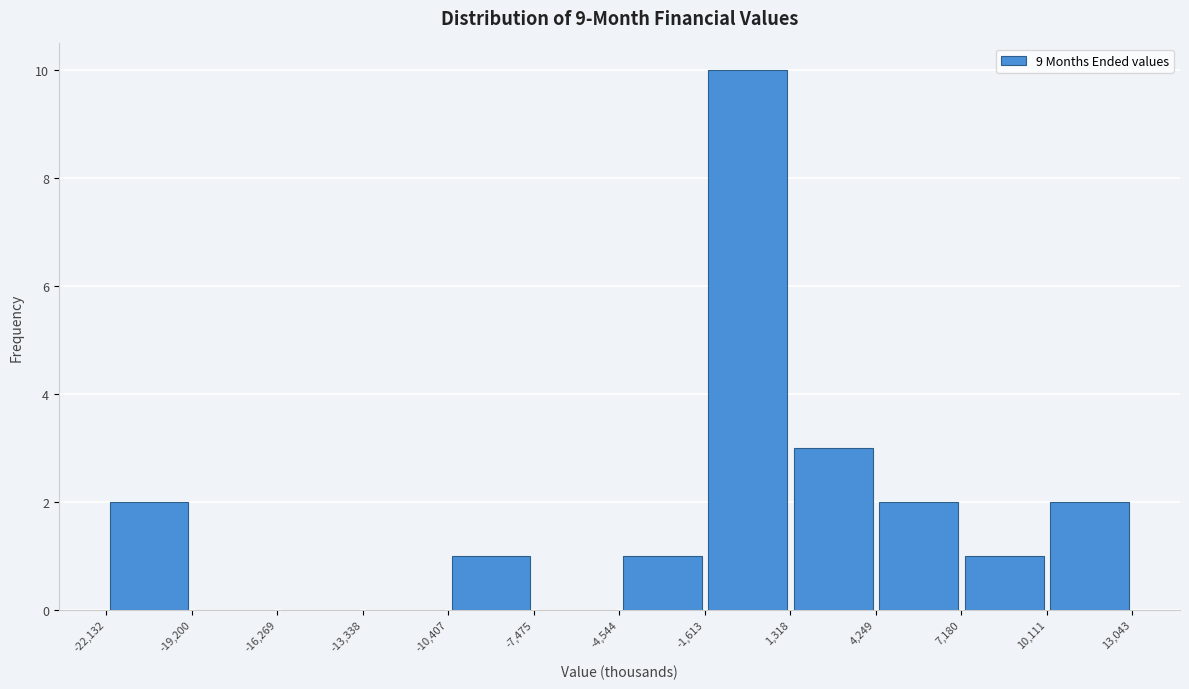

Reading left to right, list every bar in this chart as the range it spans on the x-axis followed by its height. The values are not printed on the chart, so give them approximately, as read against the axis.

-22,132 to -19,200: 2
-19,200 to -16,269: 0
-16,269 to -13,338: 0
-13,338 to -10,407: 0
-10,407 to -7,475: 1
-7,475 to -4,544: 0
-4,544 to -1,613: 1
-1,613 to 1,318: 10
1,318 to 4,249: 3
4,249 to 7,180: 2
7,180 to 10,111: 1
10,111 to 13,043: 2